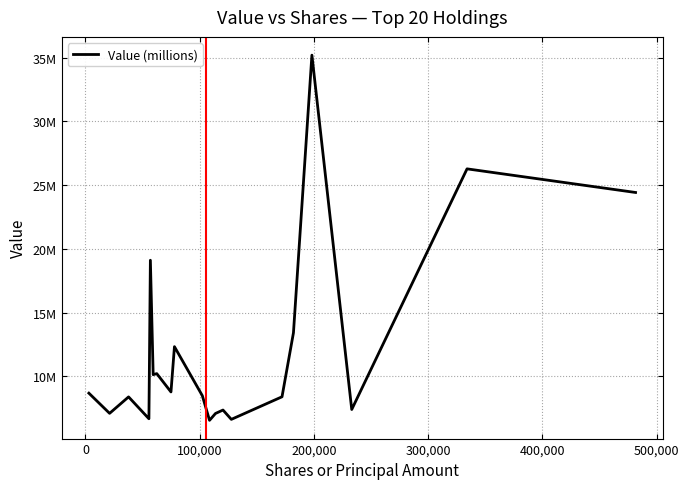

What is the average value?

12139500